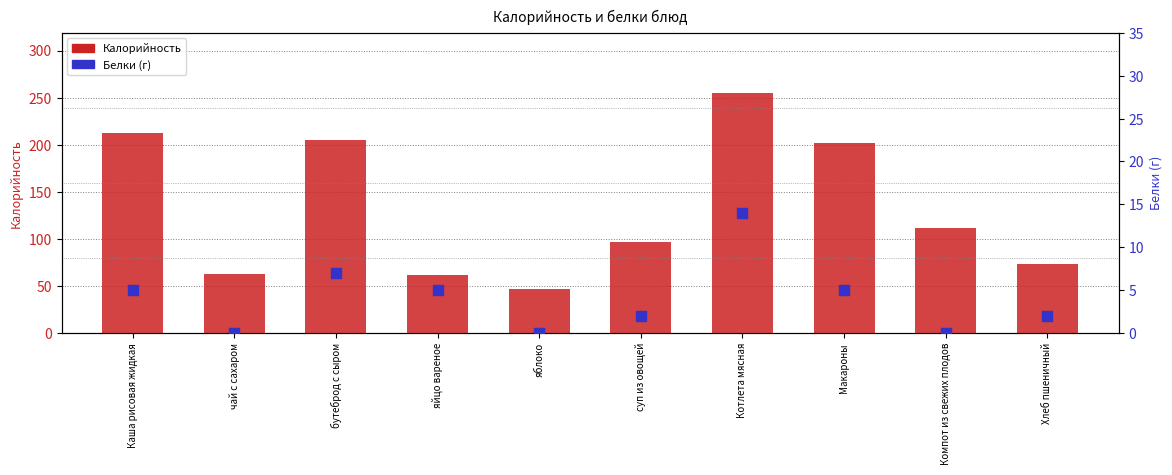

At which category is the sum across all series the highest?

Котлета мясная